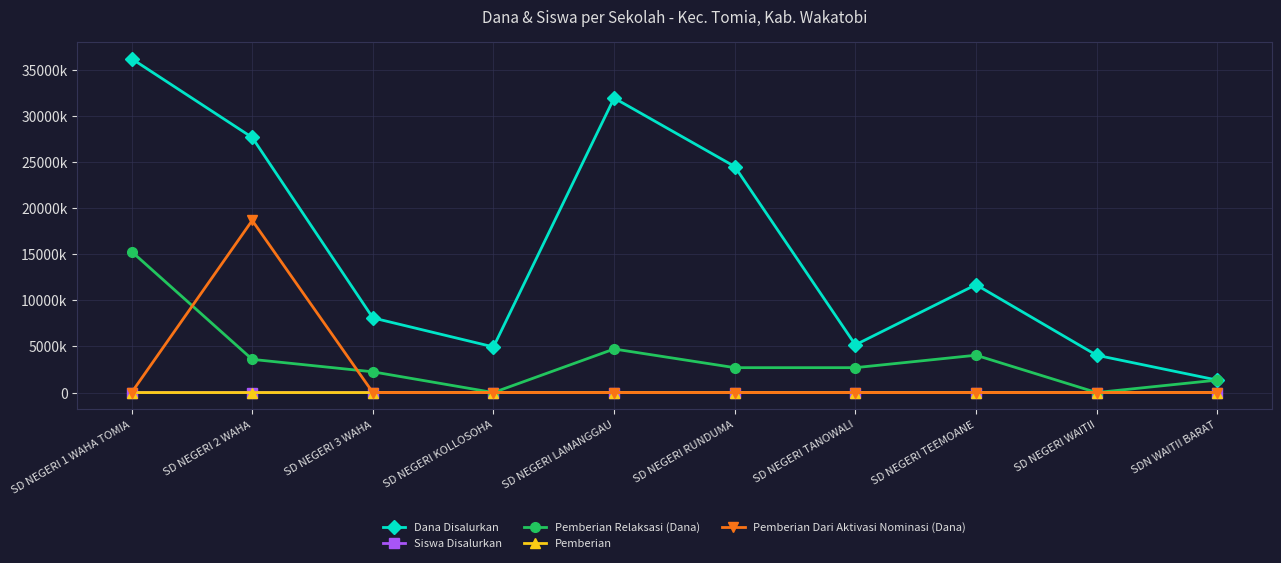

What is the value of the Siswa Disalurkan point at the 3rd from the left?

18